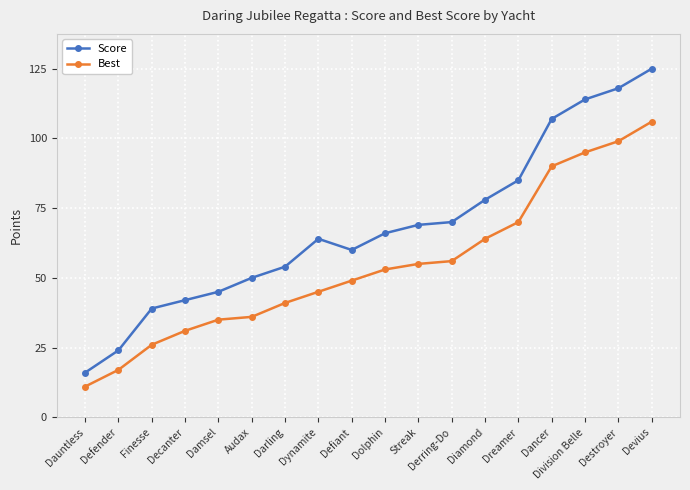

What is the difference between the highest and lowest values at Devius?

19